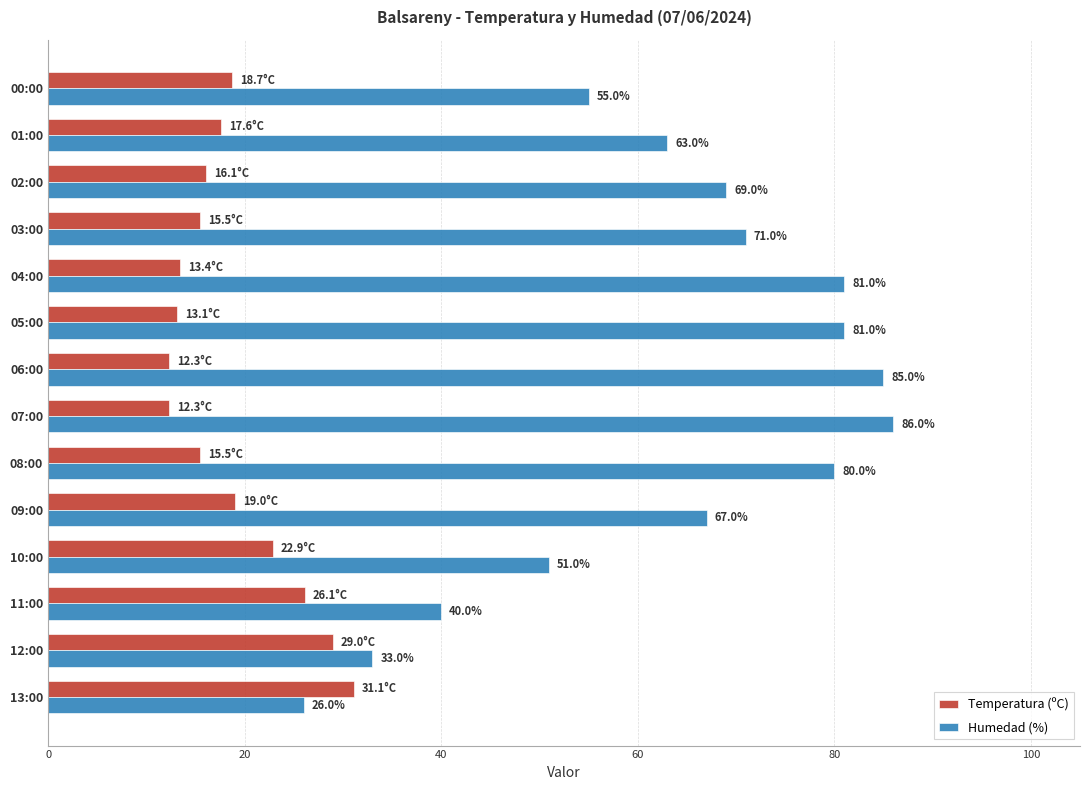

Which series changed the most between 10:00 and 02:00?

Humedad (%)